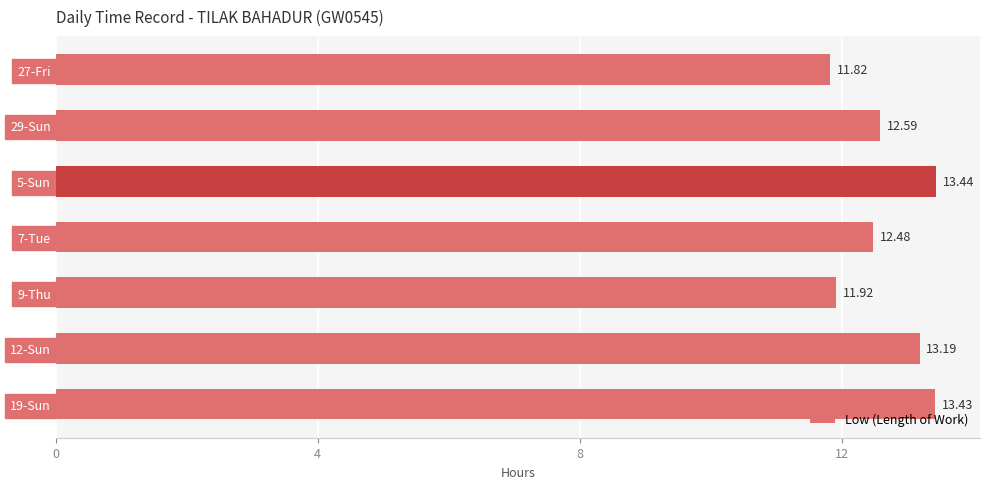

How many data points are less than 12?

2